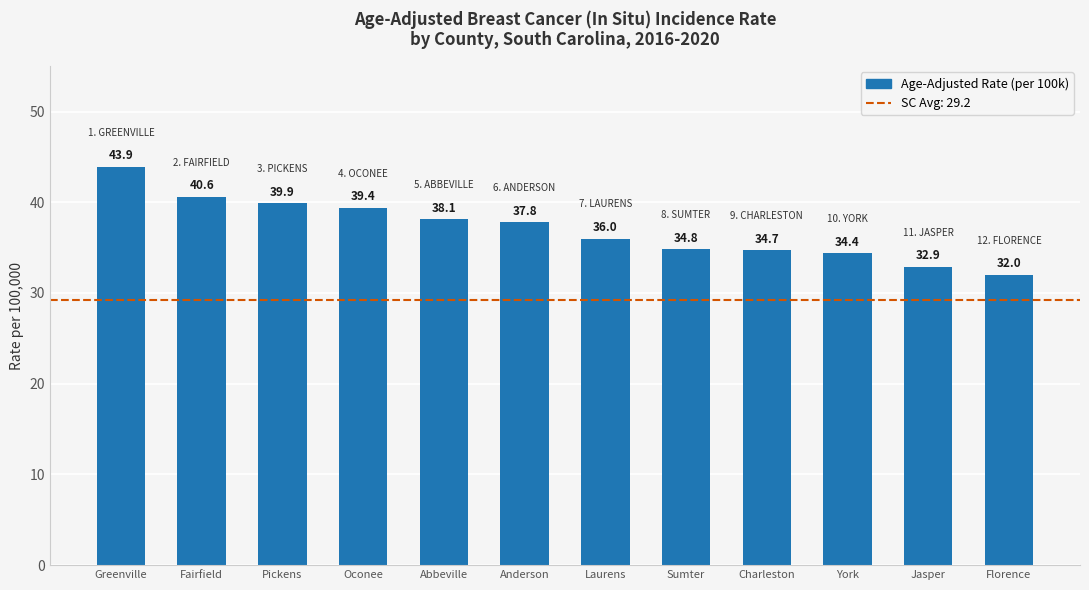

What is the greatest value displayed?

43.9